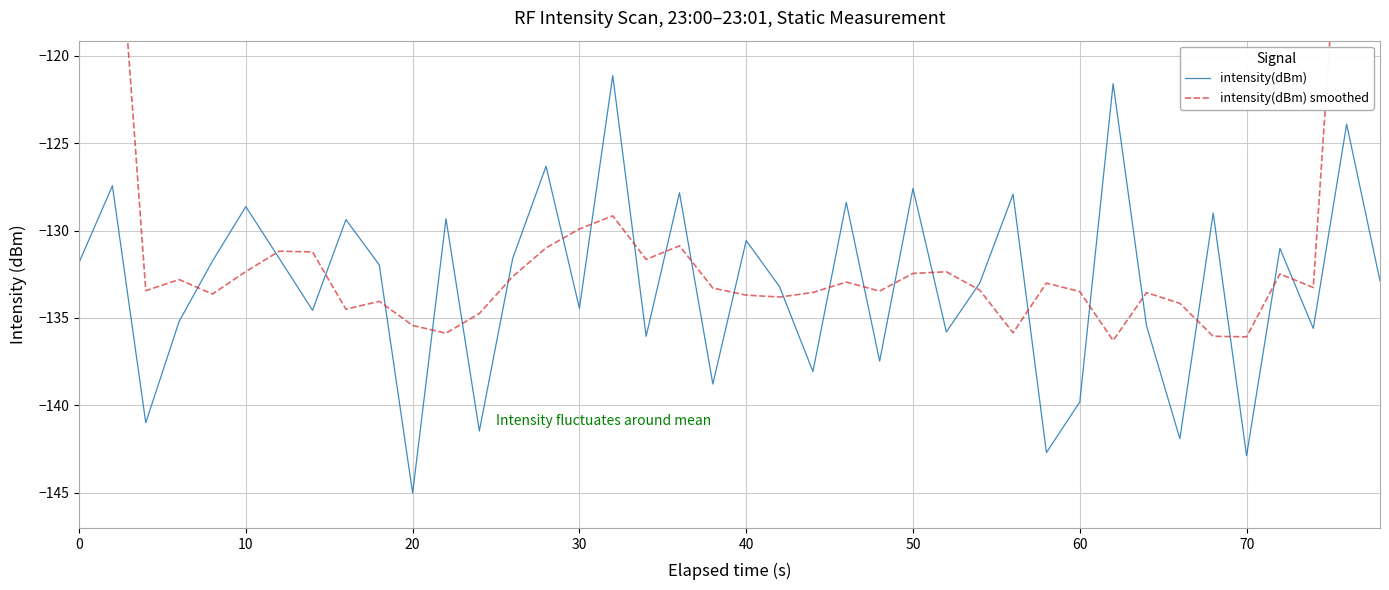

What is the lowest value of the intensity(dBm) series?

-145.0